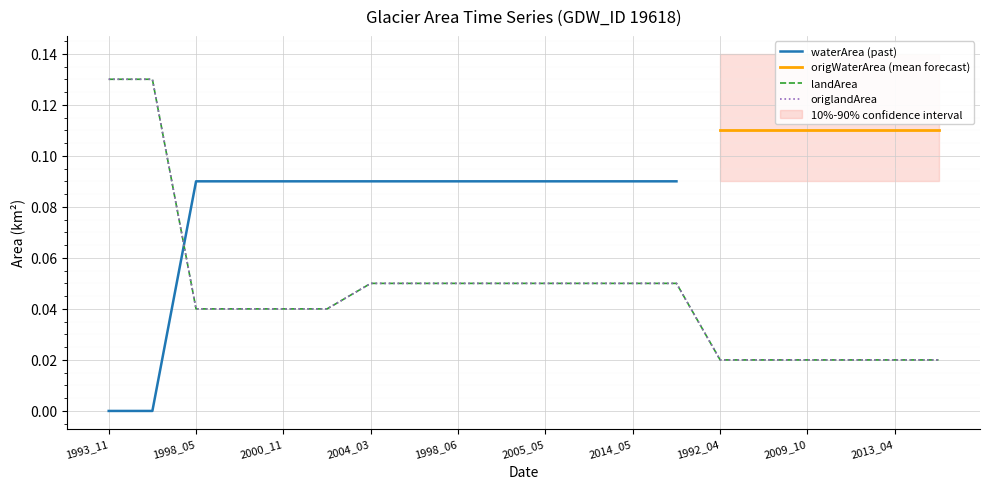

True or false: origWaterArea has a value of 0.1 at 1992_04.

False